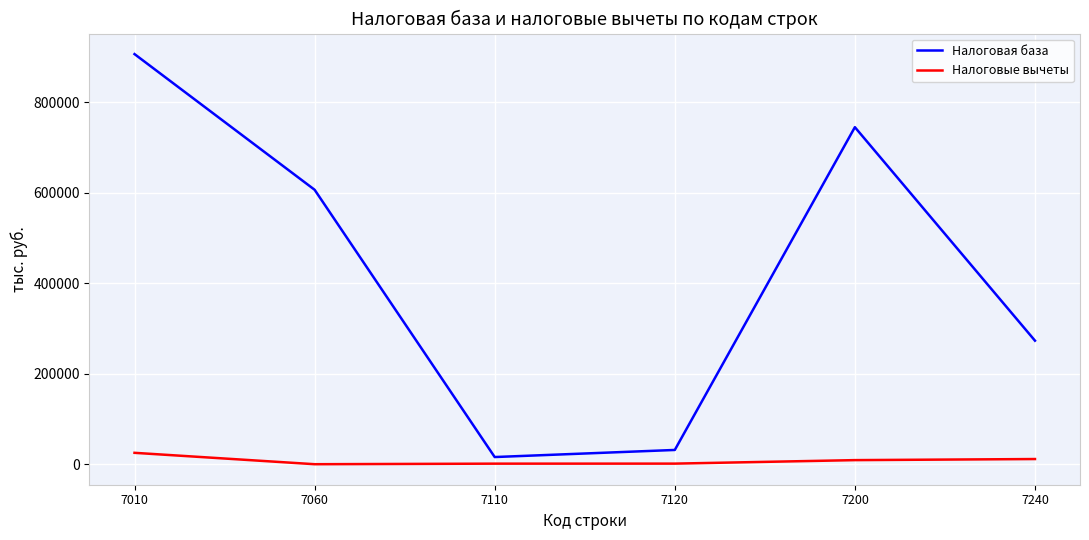

What is the maximum value for Налоговые вычеты?

25188